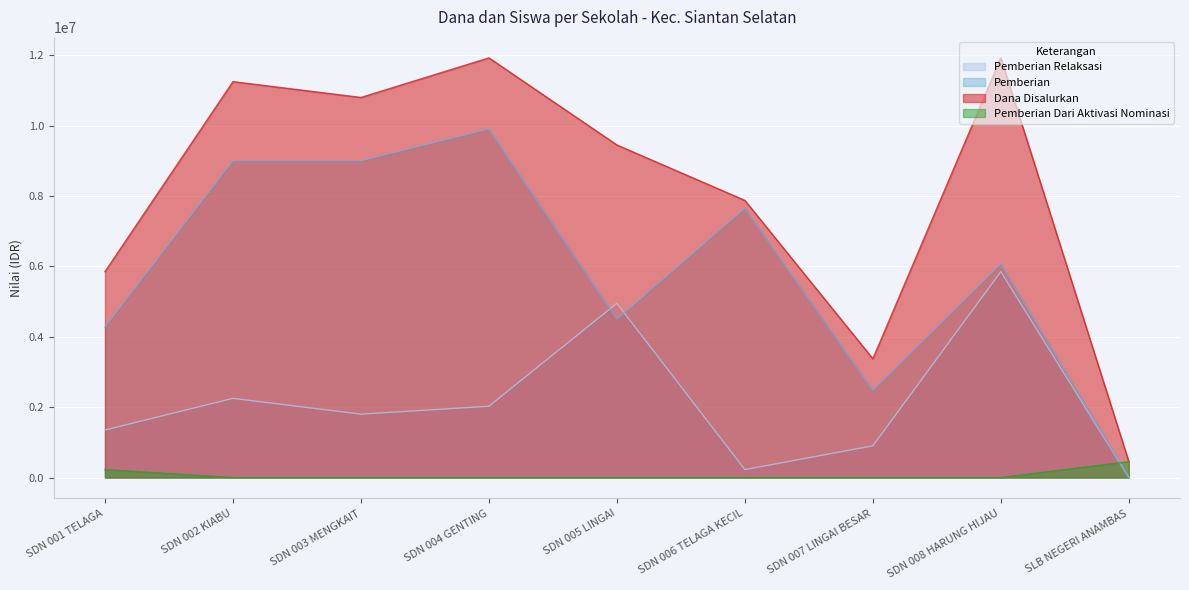

True or false: Pemberian Dari Aktivasi Nominasi and Pemberian Relaksasi cross at least once.

True